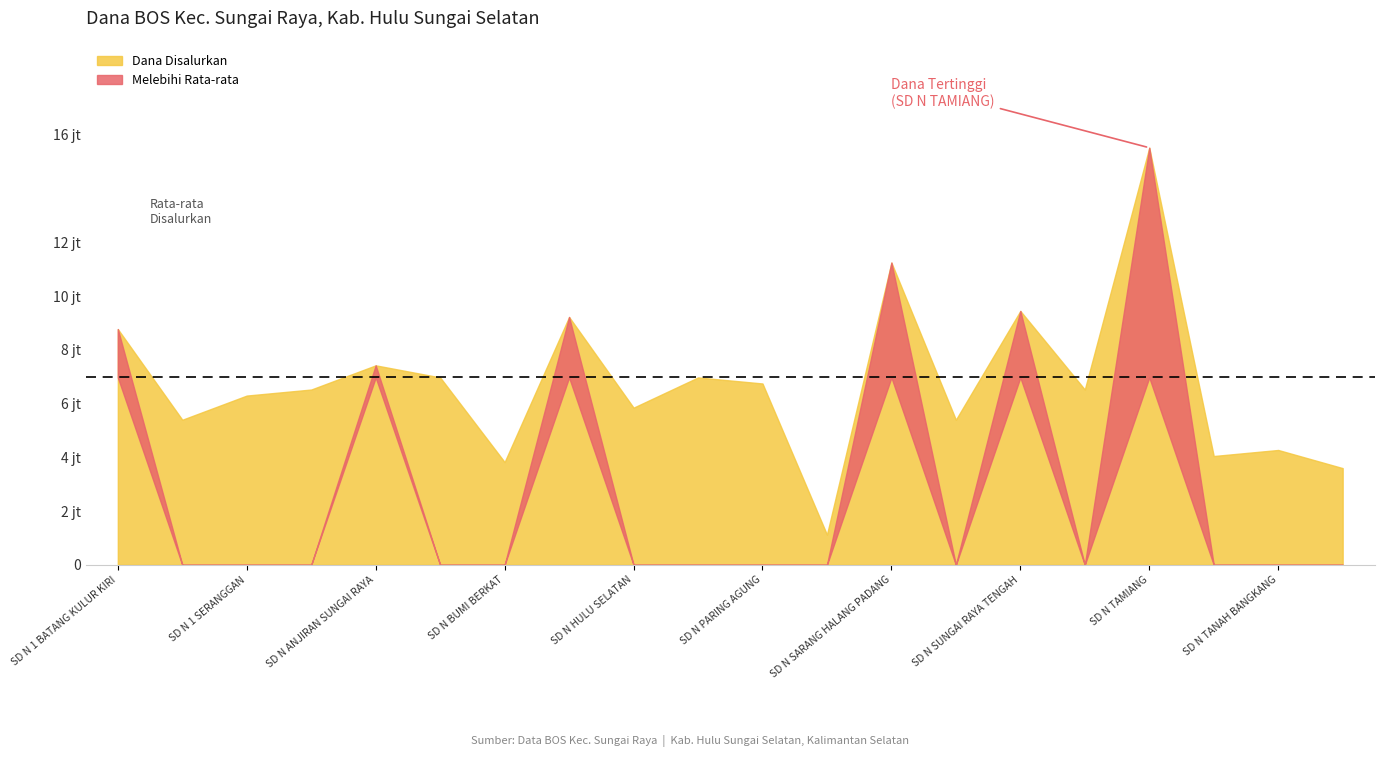

Which category has the lowest value across all series?

SD N SARANG HALANG